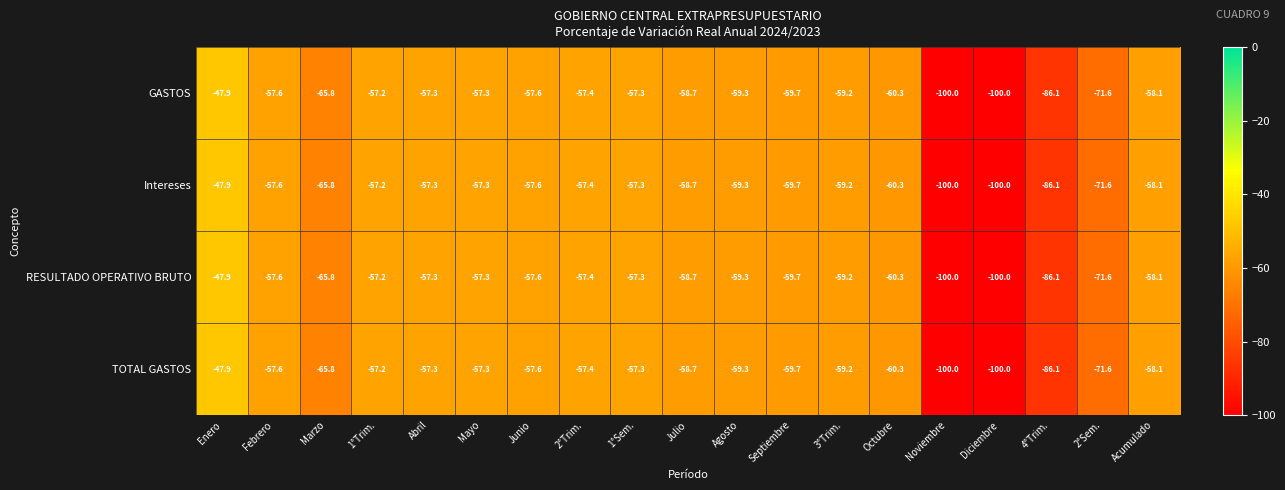

The value of RESULTADO OPERATIVO BRUTO at Acumulado is -94.3. True or false?

False